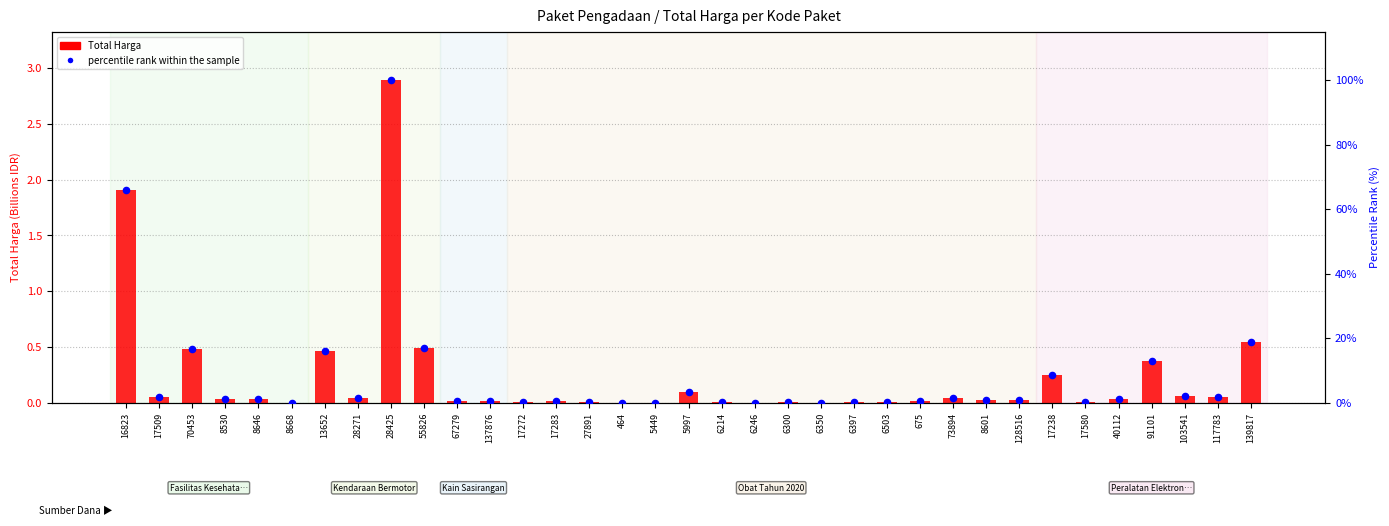

Which series has the largest total across all categories?

percentile rank within the sample